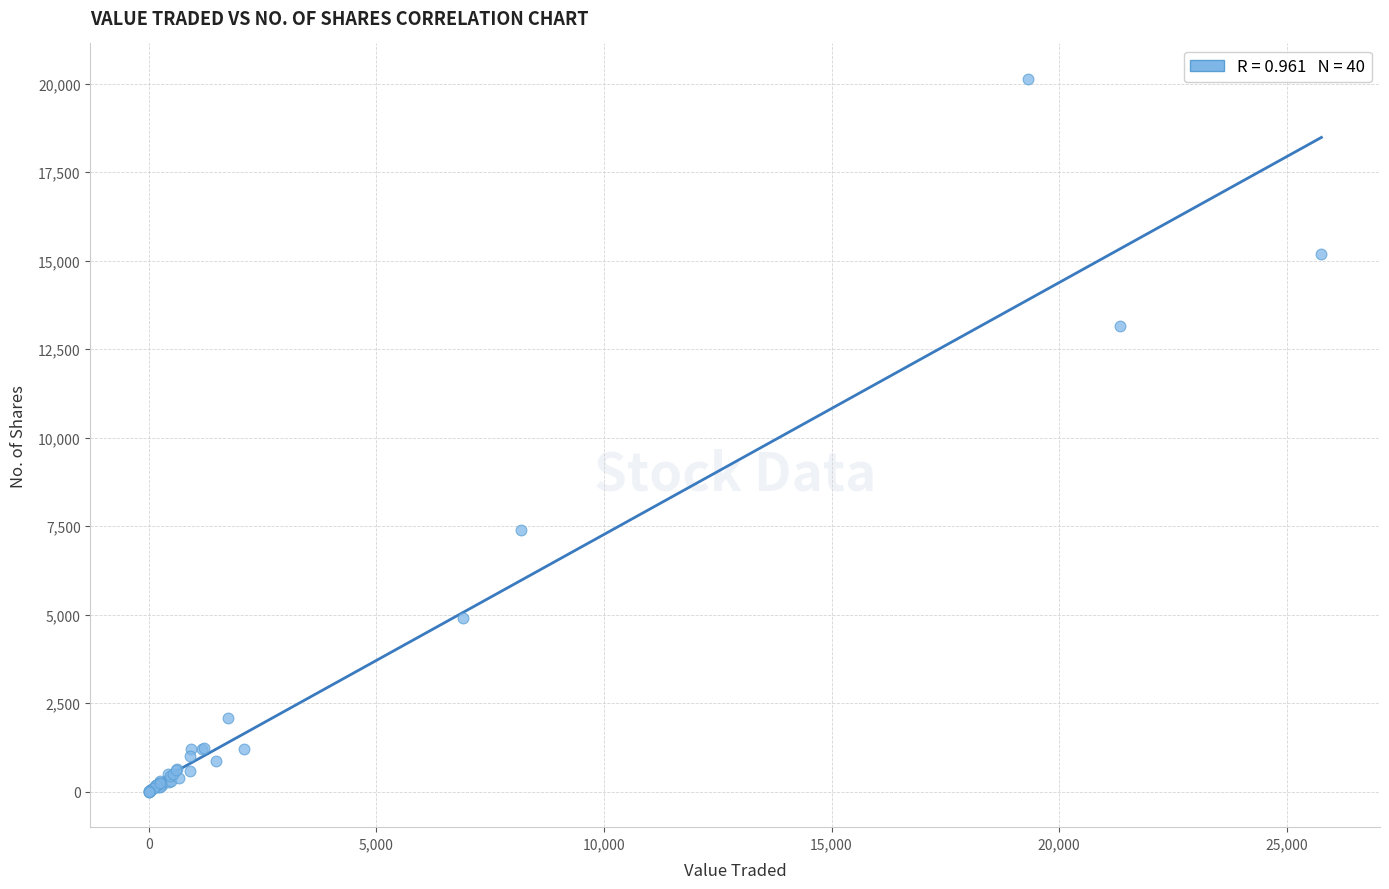

What Y value in the scatter plot is closest to 10067?

7402